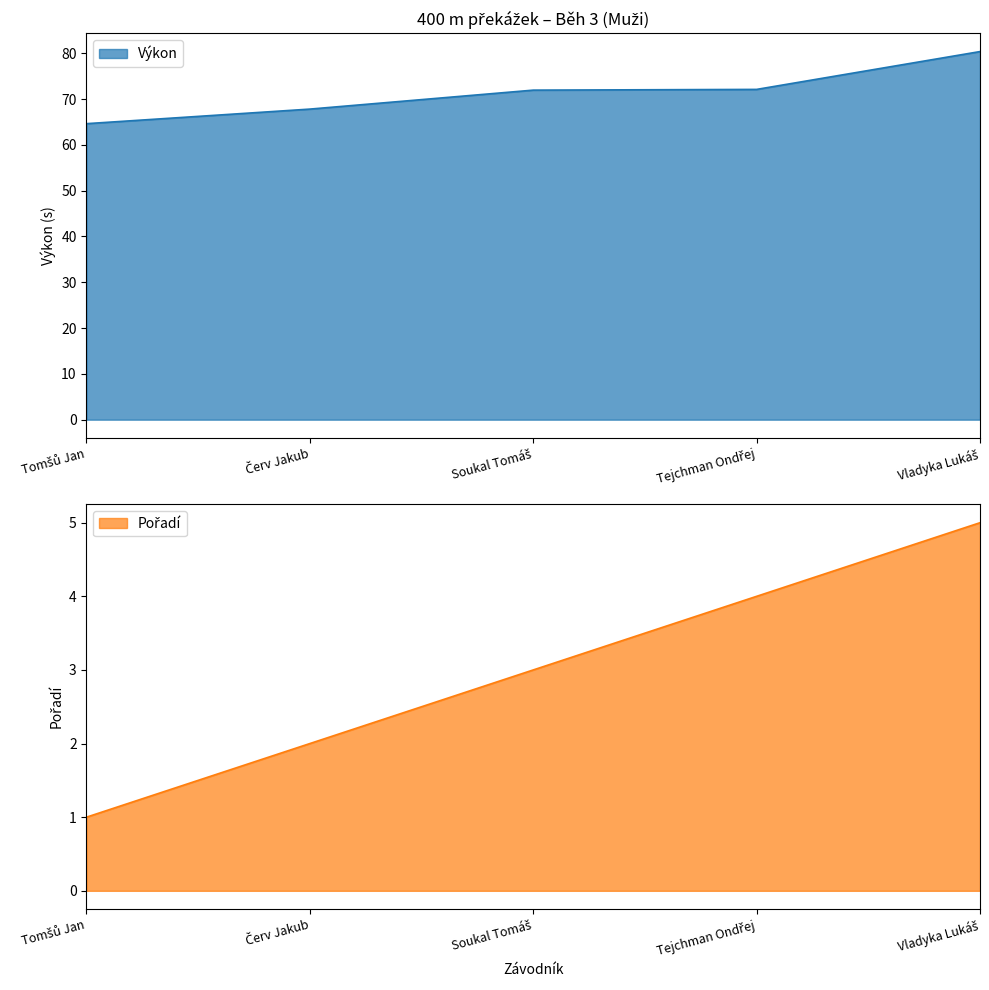

Which series has the widest spread of values?

Výkon